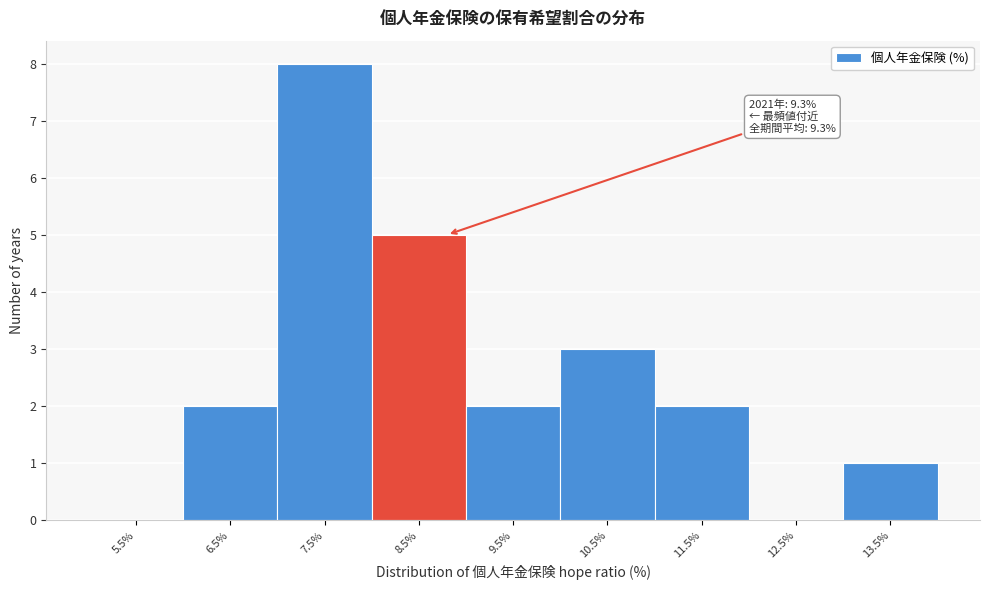

Reading right to left, extract all data points from this chart.

13.5%=1	12.5%=0	11.5%=2	10.5%=3	9.5%=2	8.5%=5	7.5%=8	6.5%=2	5.5%=0